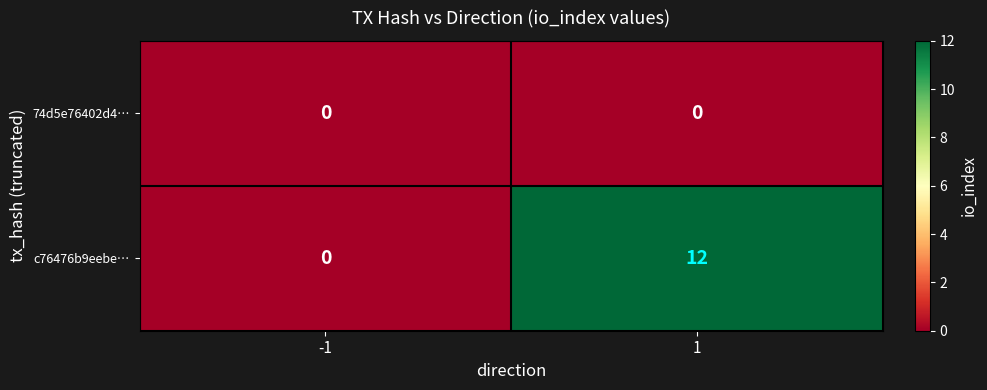

Rank the series at 1 from lowest to highest value.

74d5e76402d4…, c76476b9eebe…